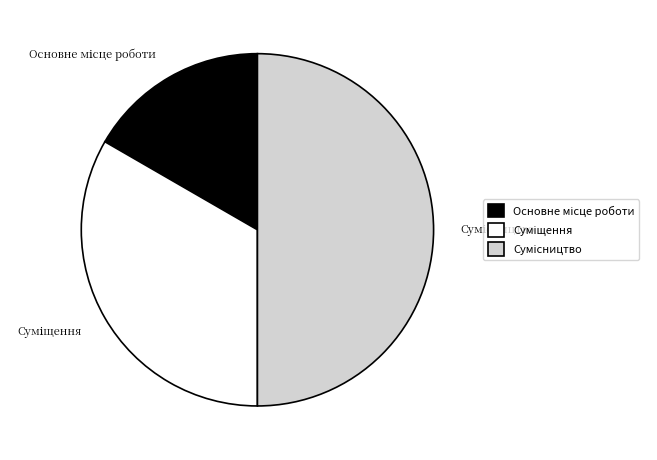

True or false: Сумісництво accounts for 50% of the total.

True